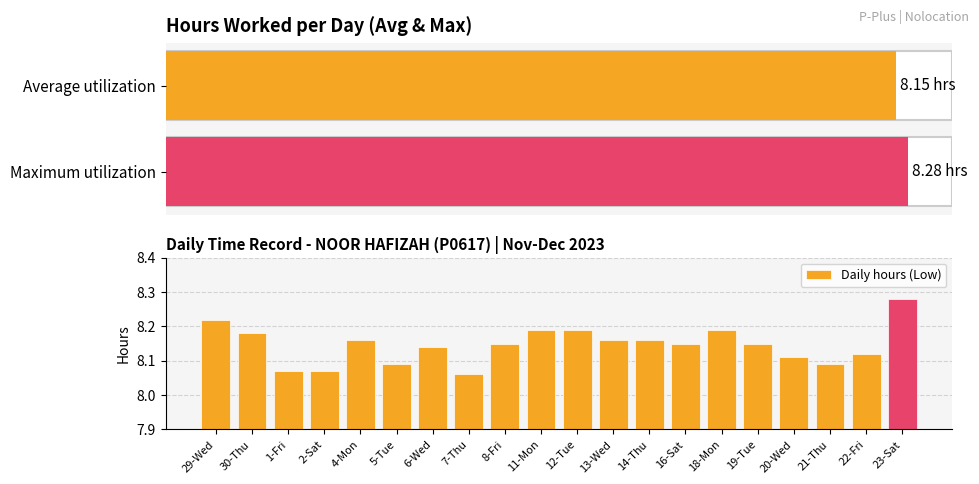

What is the value of the 18th bar from the left?

8.1